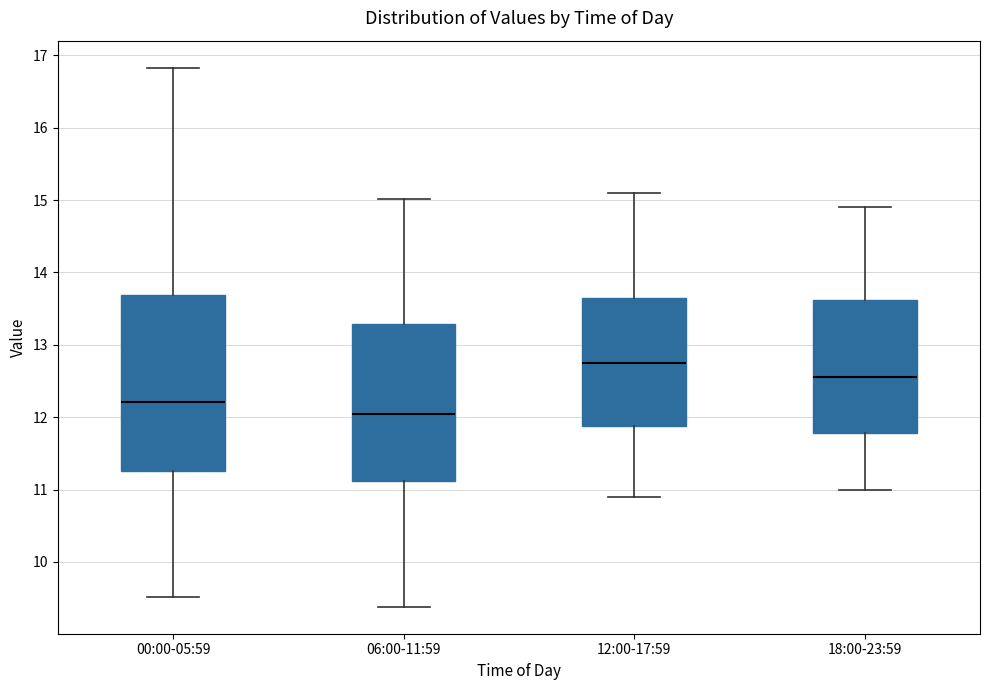

Which box is the tallest, from its lower edge to its upper edge?

00:00-05:59